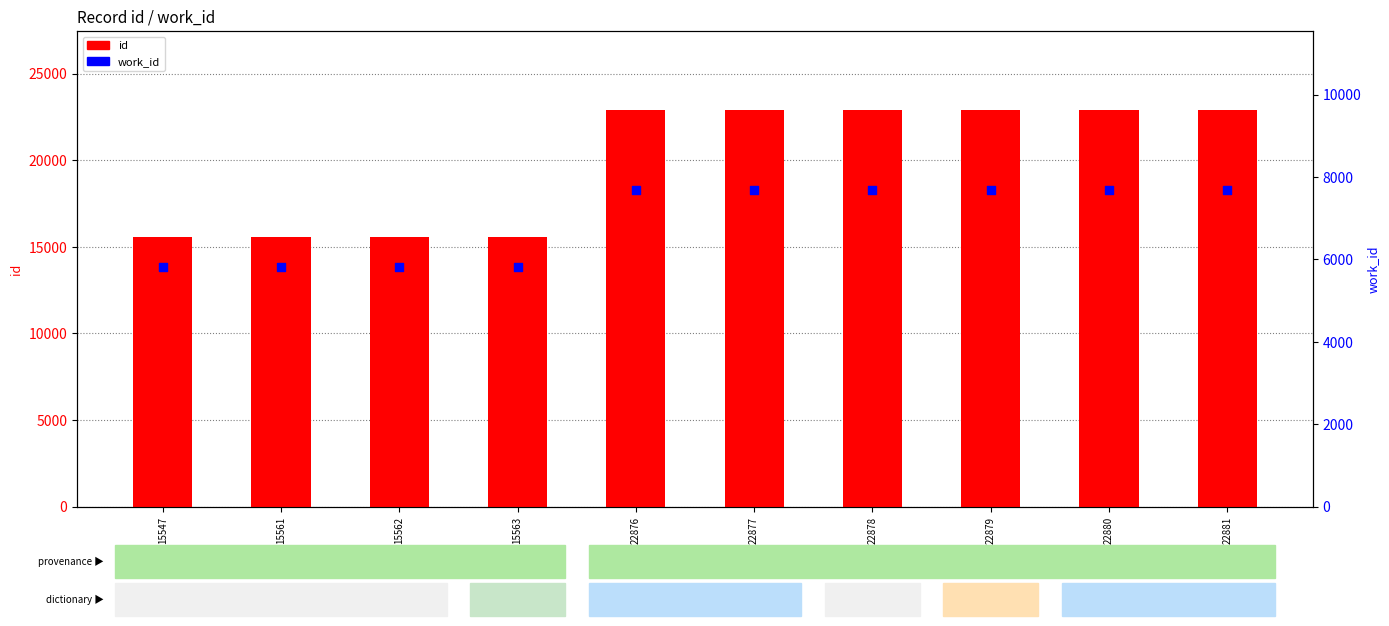

What are all the series names shown in the legend?

id, work_id